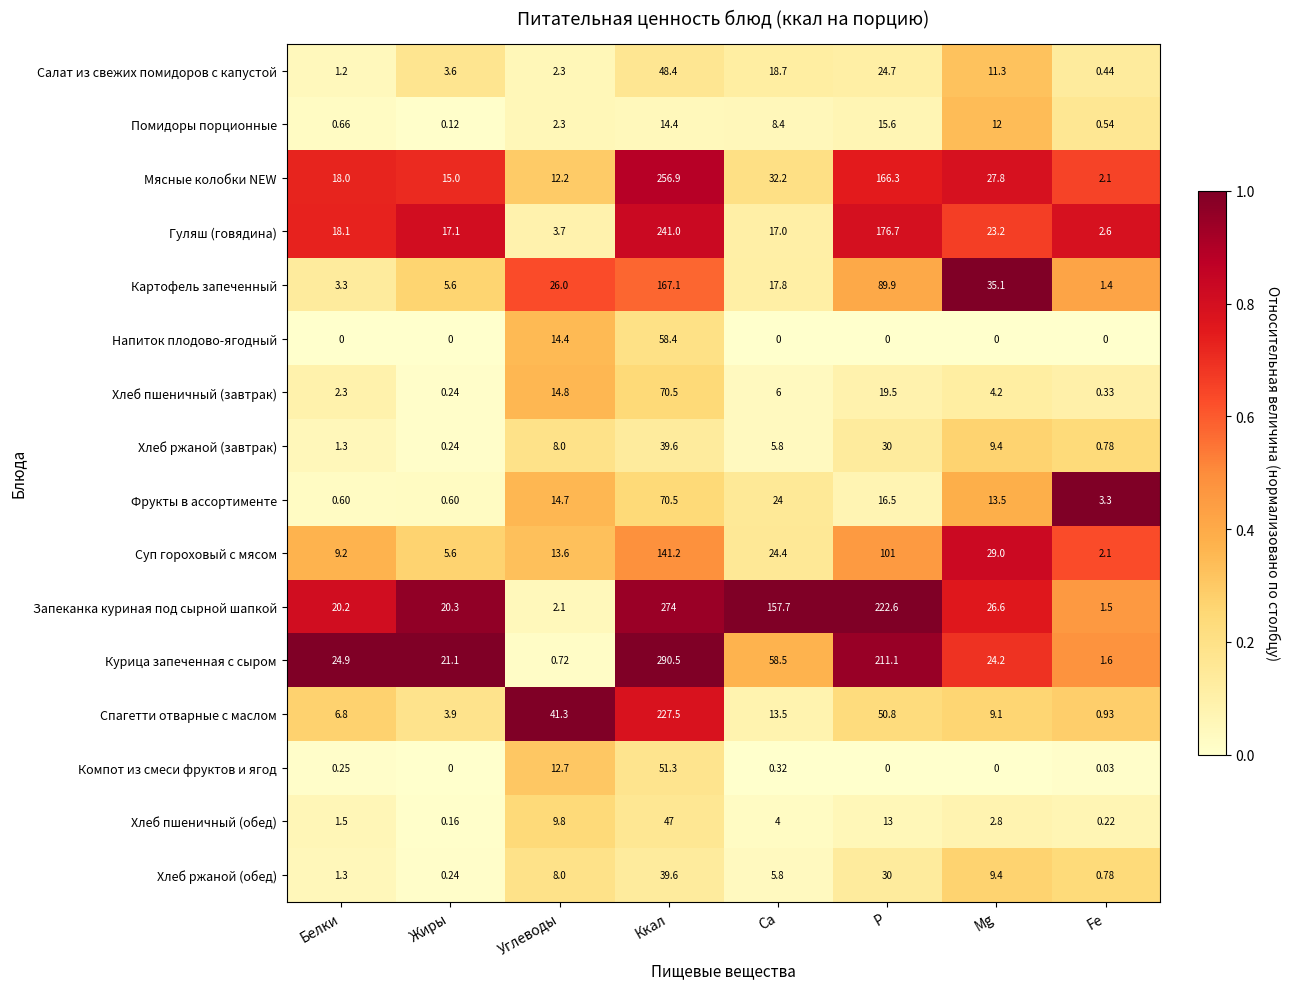

Rank the categories by Запеканка куриная под сырной шапкой value from lowest to highest.

Fe, Углеводы, Белки, Жиры, Mg, Ca, P, Ккал